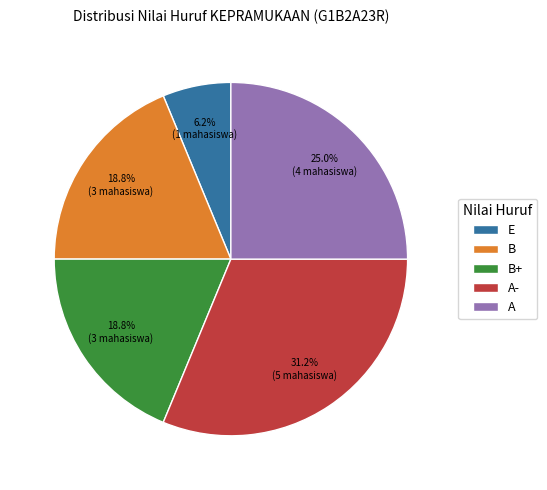

The A- slice represents 31% of the pie. True or false?

True